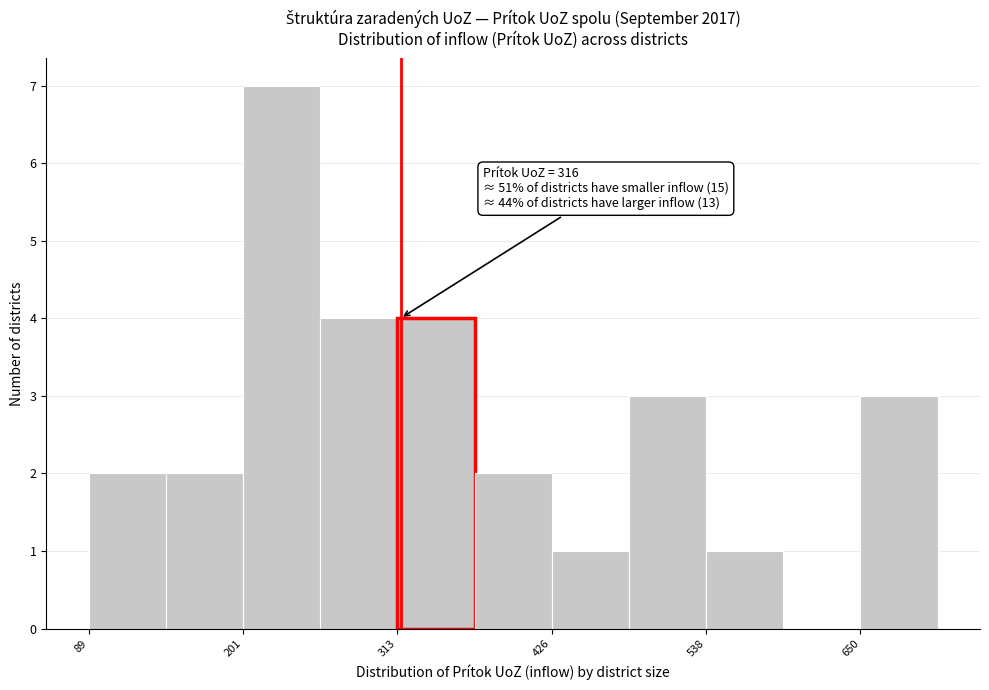

Read against the x-axis, roughly where is the centre of the tallest bar?

220